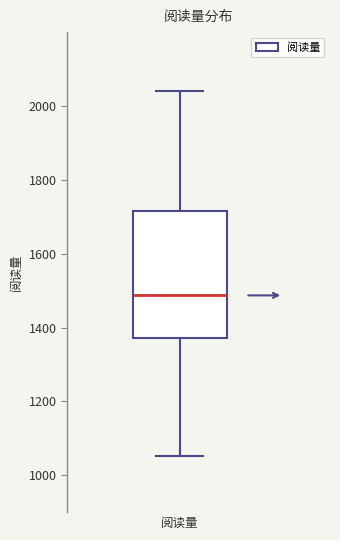

Read this box plot against the y-axis: the position of the median line, the range covered by the box, and the ends of both whiskers. The values are not printed on the chart, so give them approximately, as read against the axis.

median 1480, box 1380 to 1720, whiskers 1060 to 2040